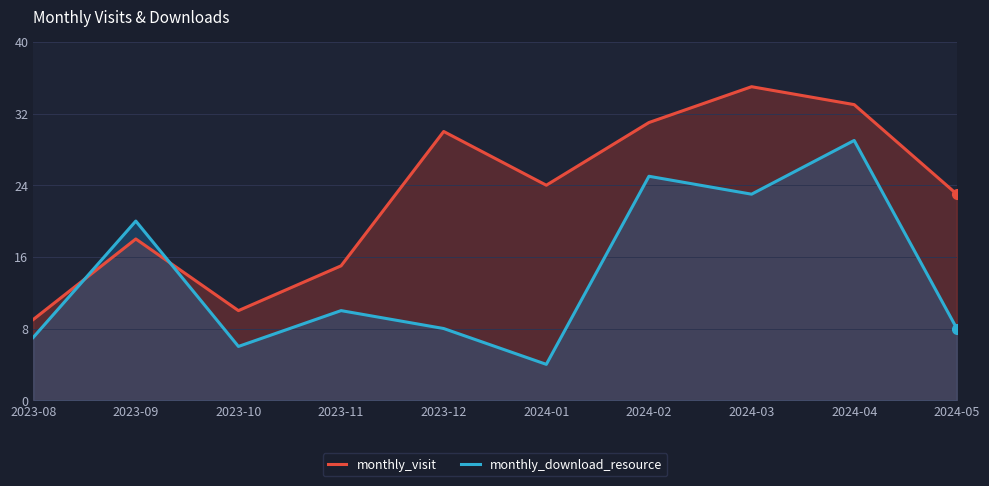

Reading left to right, list all the values displayed in this chart.

monthly_visit: 9	18	10	15	30	24	31	35	33	23
monthly_download_resource: 7	20	6	10	8	4	25	23	29	8